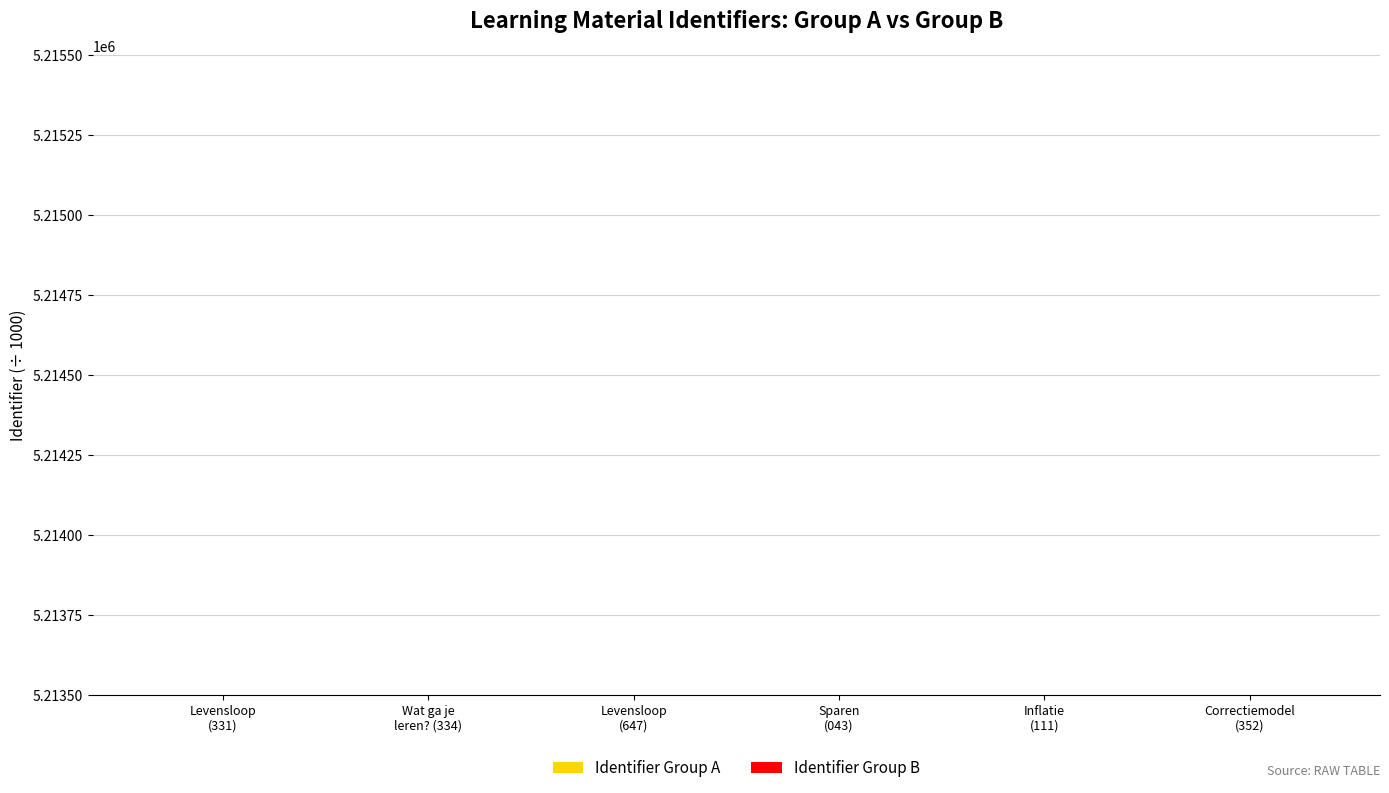

What is the label of the 4th bar from the right?

Levensloop
(647)